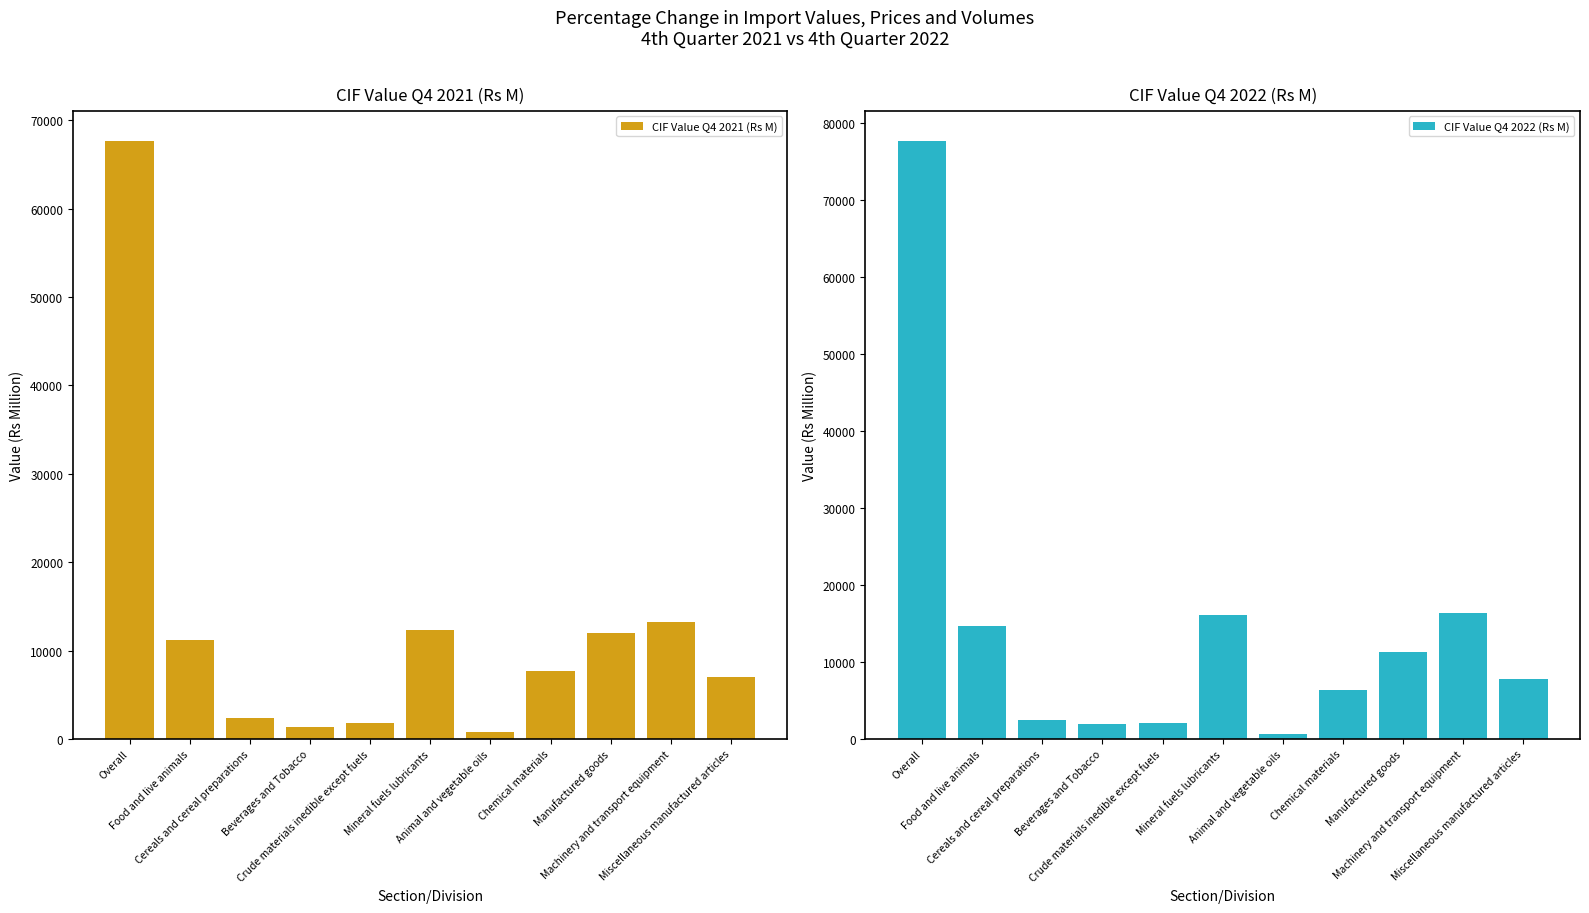

The CIF Value Q4 2022 (Rs M) series shows 14677 at Food and live animals. True or false?

True